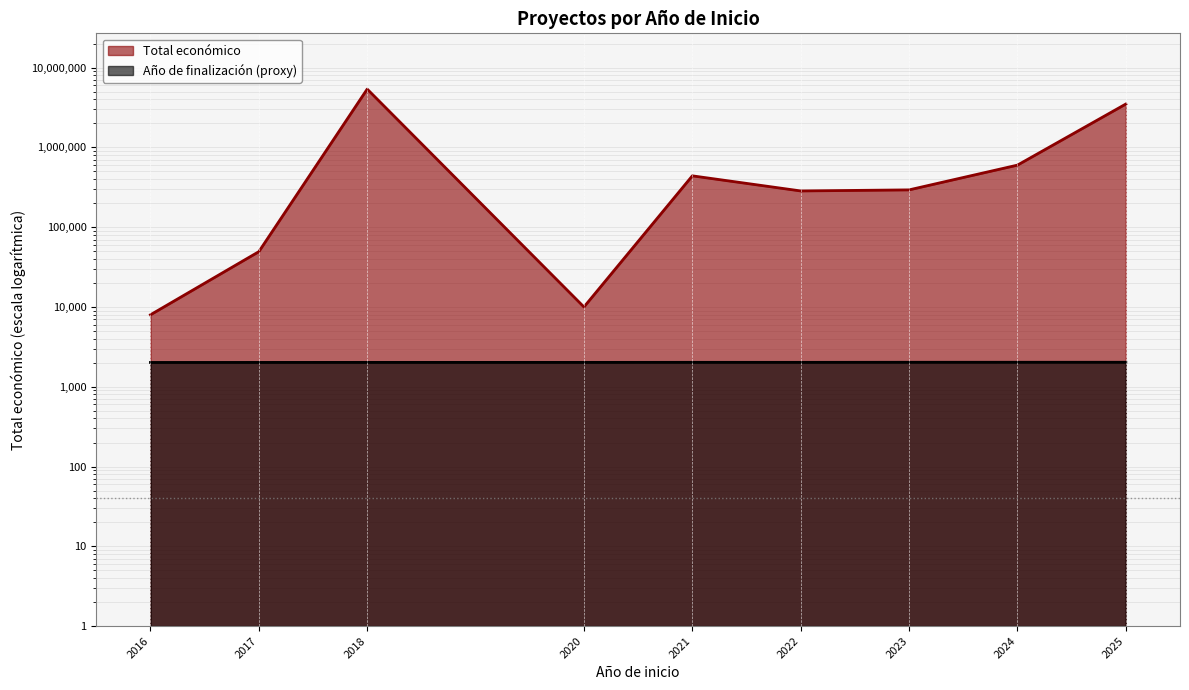

What is the difference between the Total económico values at 2022 and 2021?

155561